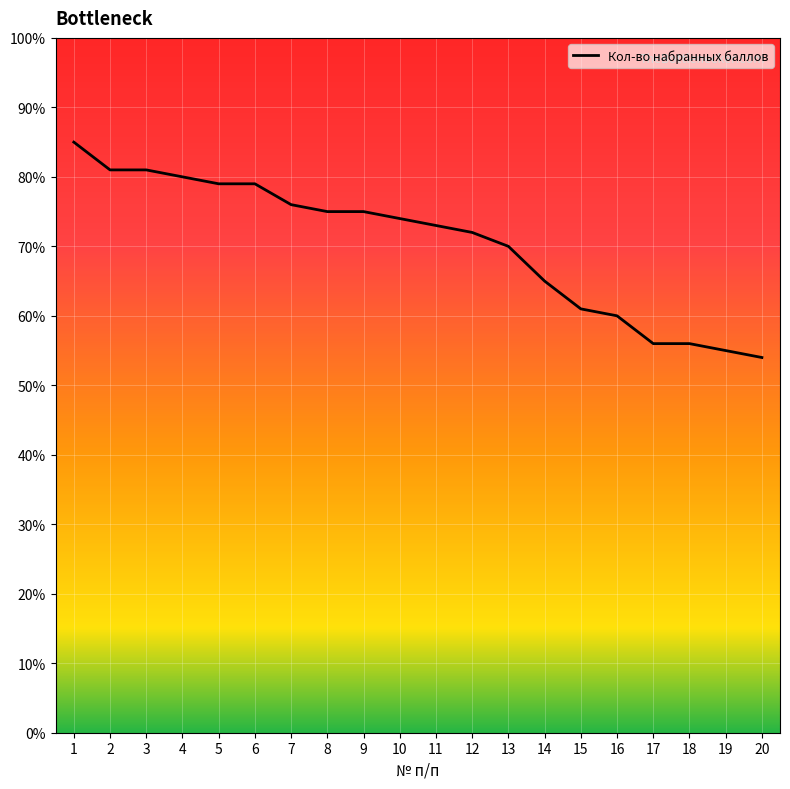

True or false: the data shows 75.0 at 8.

True